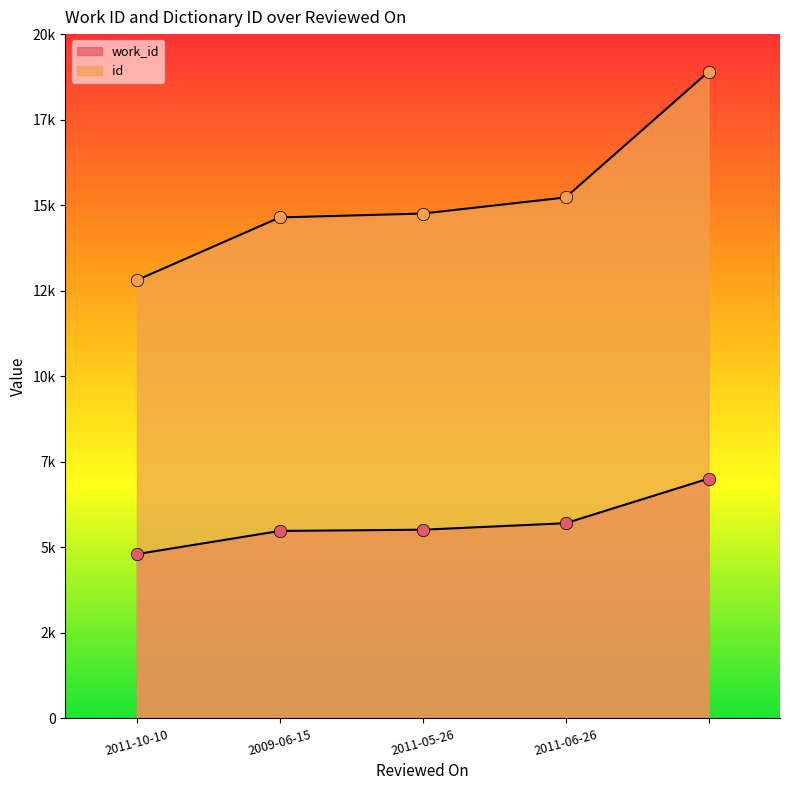

Which series has the widest spread of Y values?

id